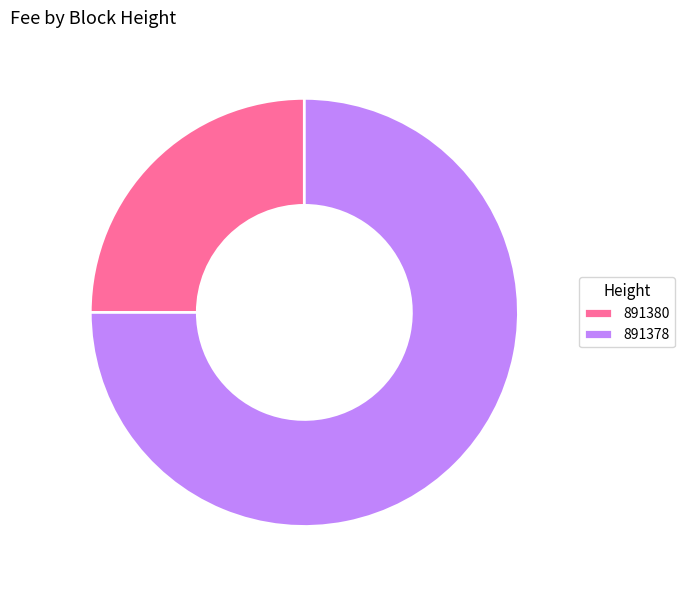

Rank the categories by value from lowest to highest.

891380, 891378